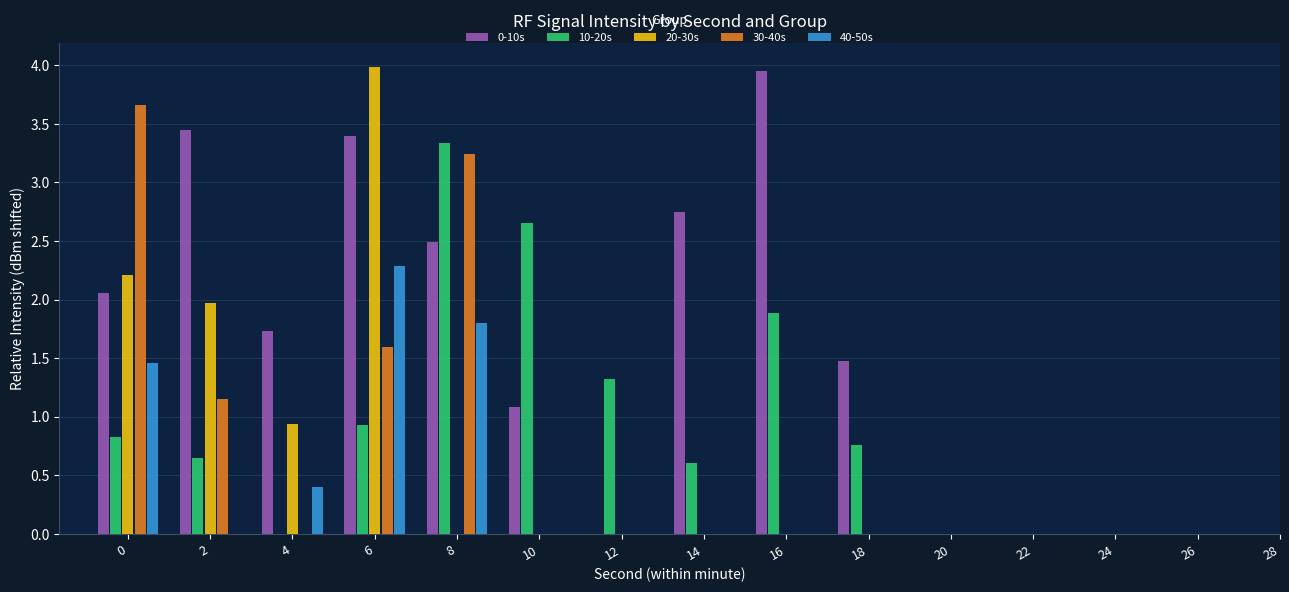

Between 2 and 16, which series saw the biggest shift?

10-20s